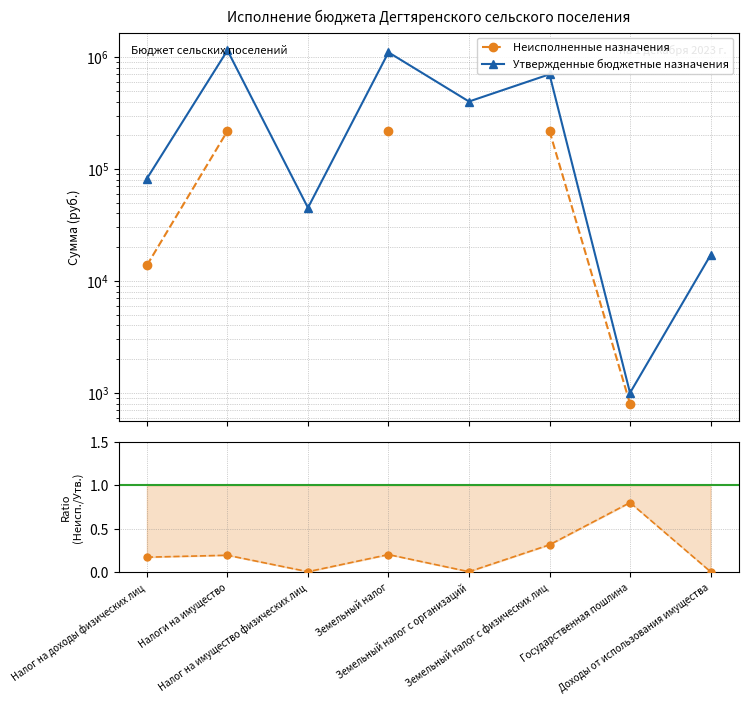

What is the label of the 1st point from the right?

Доходы от использования имущества